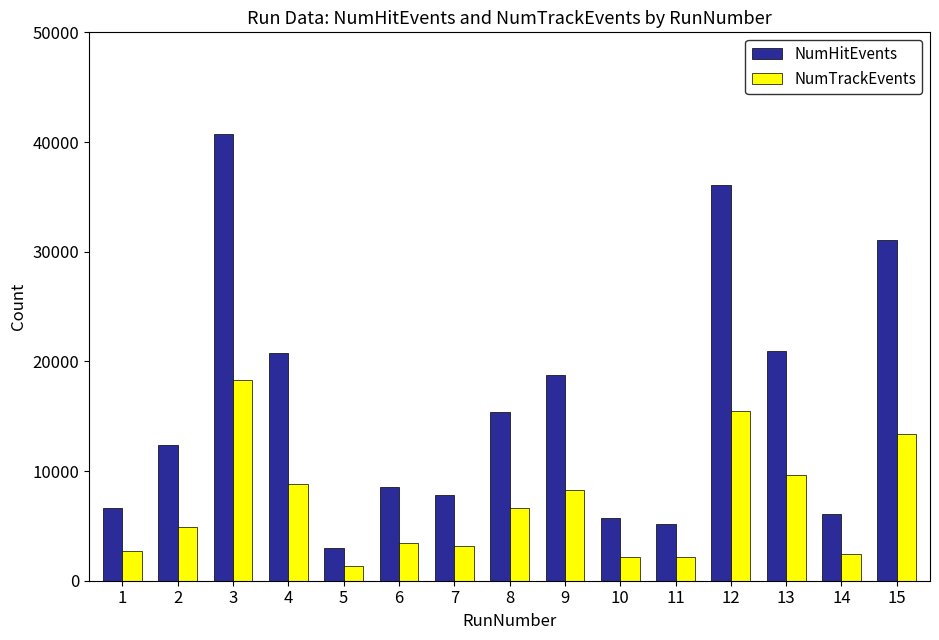

The NumTrackEvents series shows 16449 at 13. True or false?

False